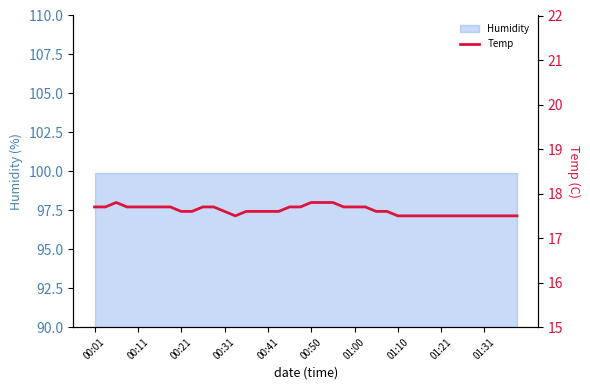

How many interior local valleys (lower than both neighbors) does the data have?

1